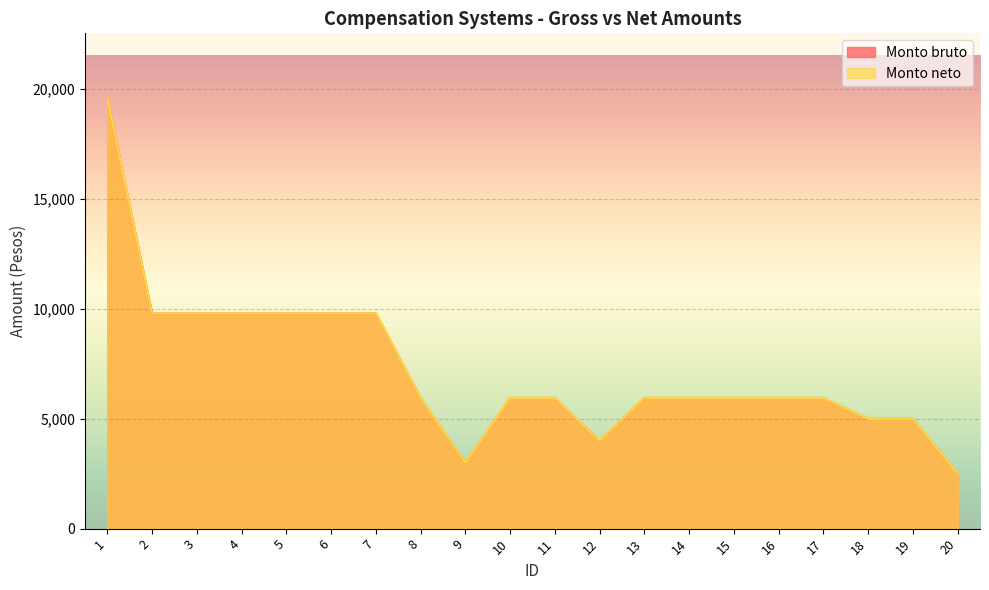

At which category does Monto neto reach its first local valley?

9